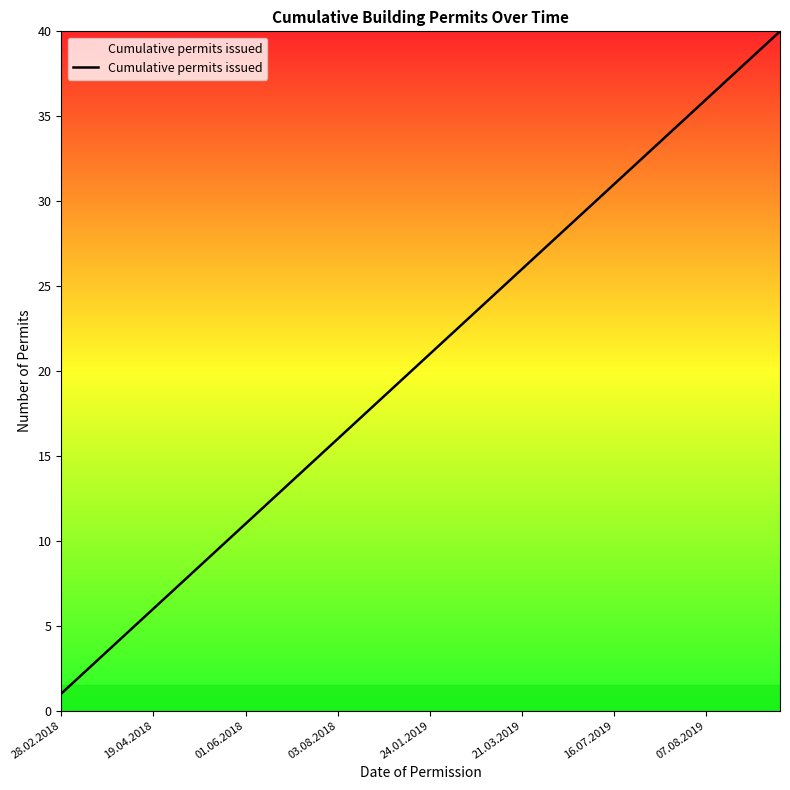

Reading left to right, list all the values displayed in this chart.

1	2	3	4	5	6	7	8	9	10	11	12	13	14	15	16	17	18	19	20	21	22	23	24	25	26	27	28	29	30	31	32	33	34	35	36	37	38	39	40